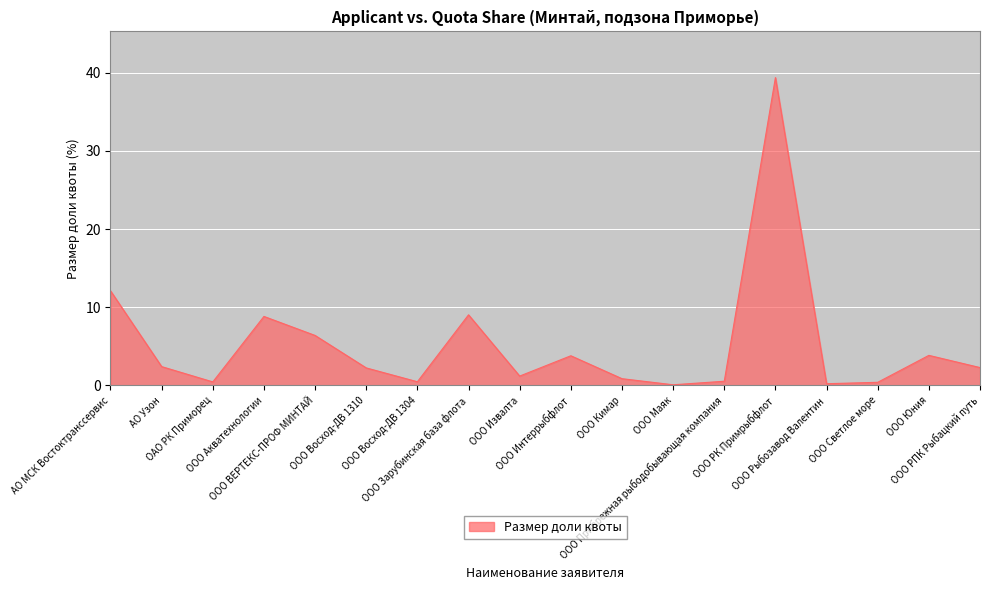

At which label is the value closest to 19?

АО МСК Востоктранссервис